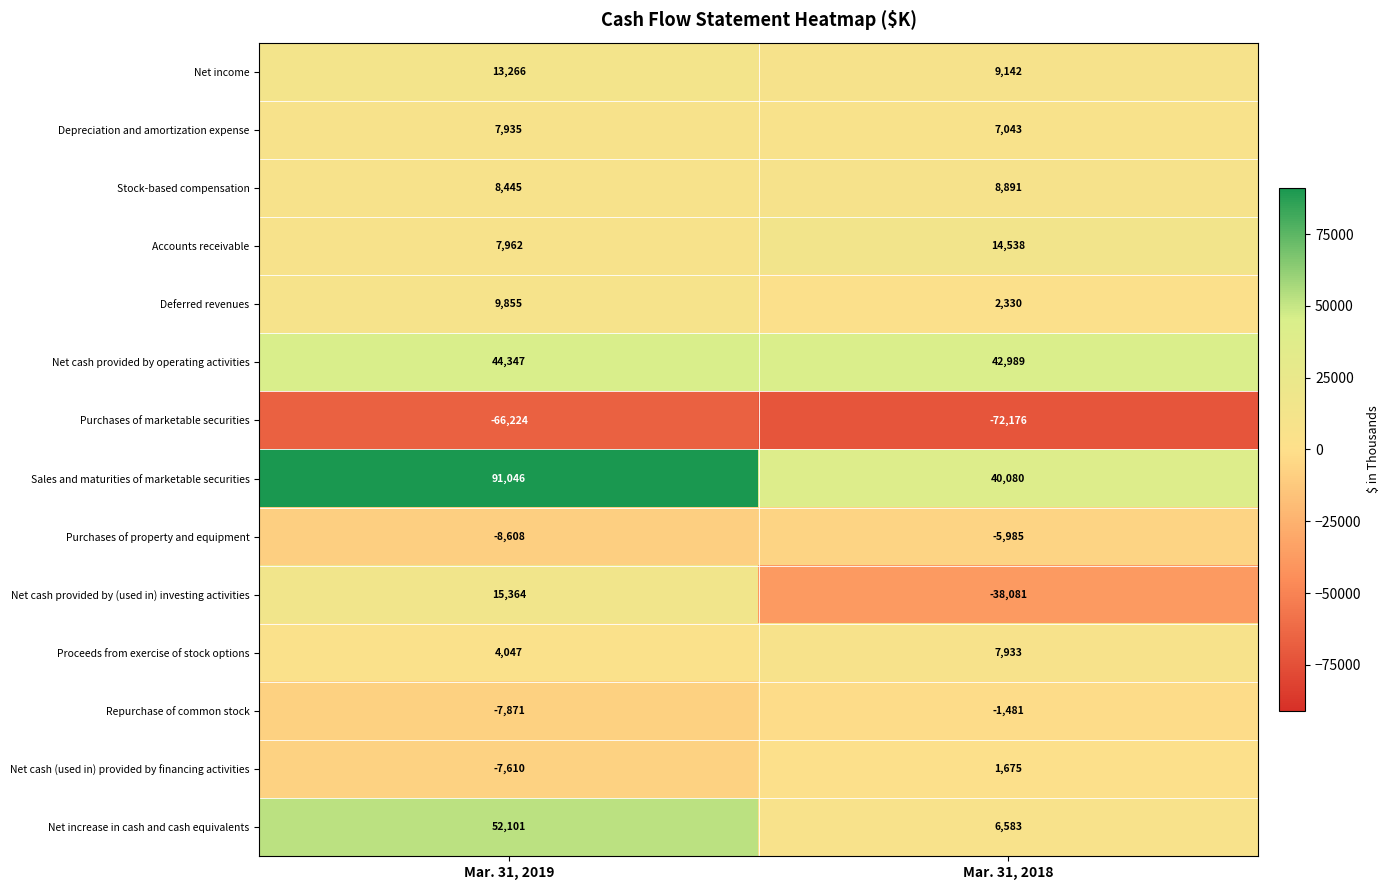

Reading left to right, list all the values displayed in this chart.

Net income: 13266	9142
Depreciation and amortization expense: 7935	7043
Stock-based compensation: 8445	8891
Accounts receivable: 7962	14538
Deferred revenues: 9855	2330
Net cash provided by operating activities: 44347	42989
Purchases of marketable securities: -66224	-72176
Sales and maturities of marketable securities: 91046	40080
Purchases of property and equipment: -8608	-5985
Net cash provided by (used in) investing activities: 15364	-38081
Proceeds from exercise of stock options: 4047	7933
Repurchase of common stock: -7871	-1481
Net cash (used in) provided by financing activities: -7610	1675
Net increase in cash and cash equivalents: 52101	6583